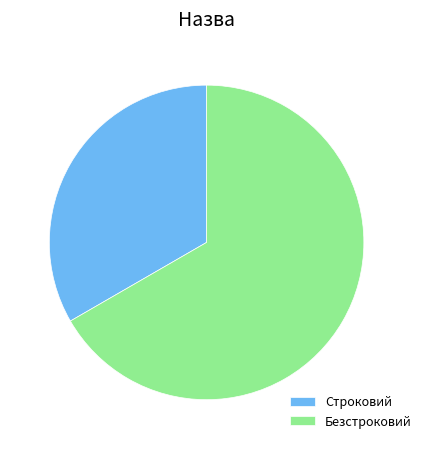

How many slices are in this pie chart?

2